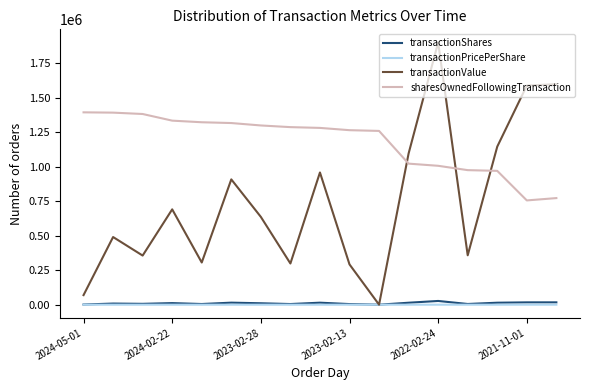

Which series has the widest spread of values?

transactionValue